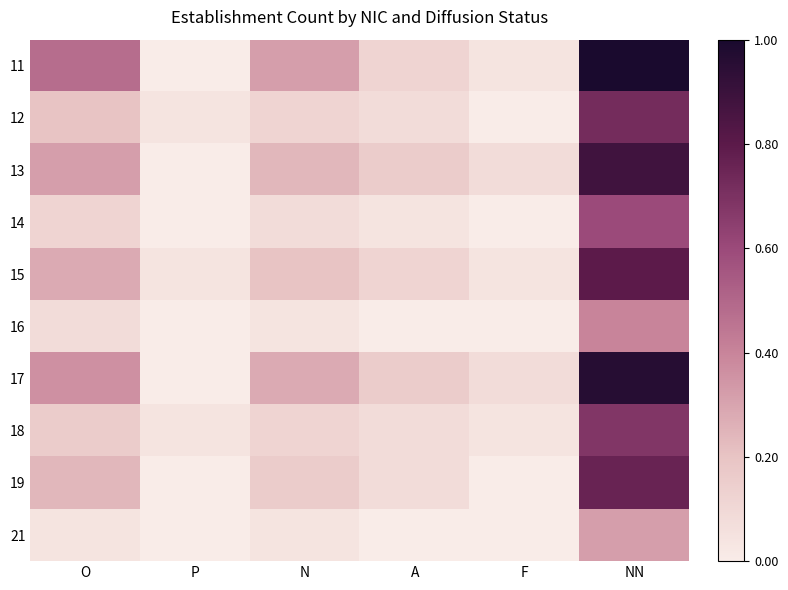

At how many categories does at least one series exceed 0?

6